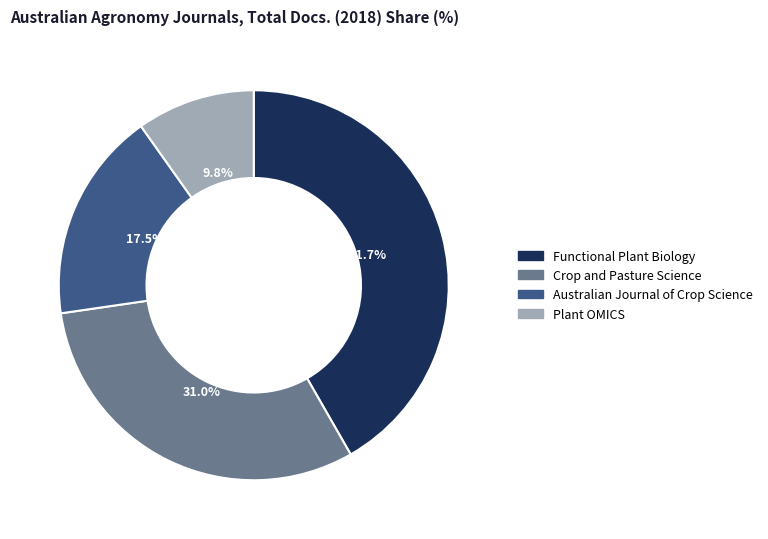

Is there any slice that represents more than half of the pie?

No